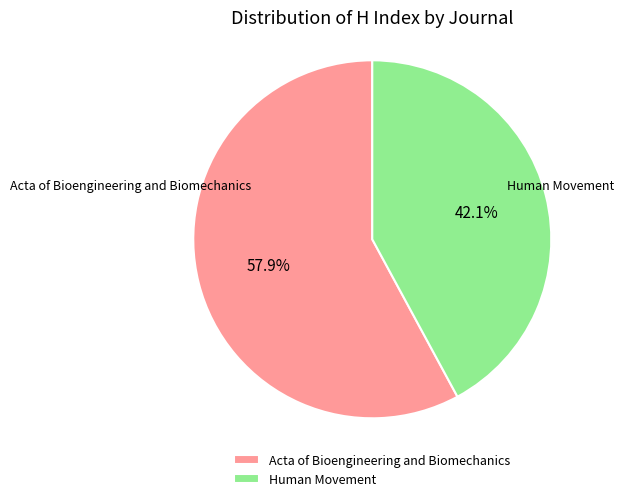

Is it true that Acta of Bioengineering and Biomechanics is 47% of the pie?

False